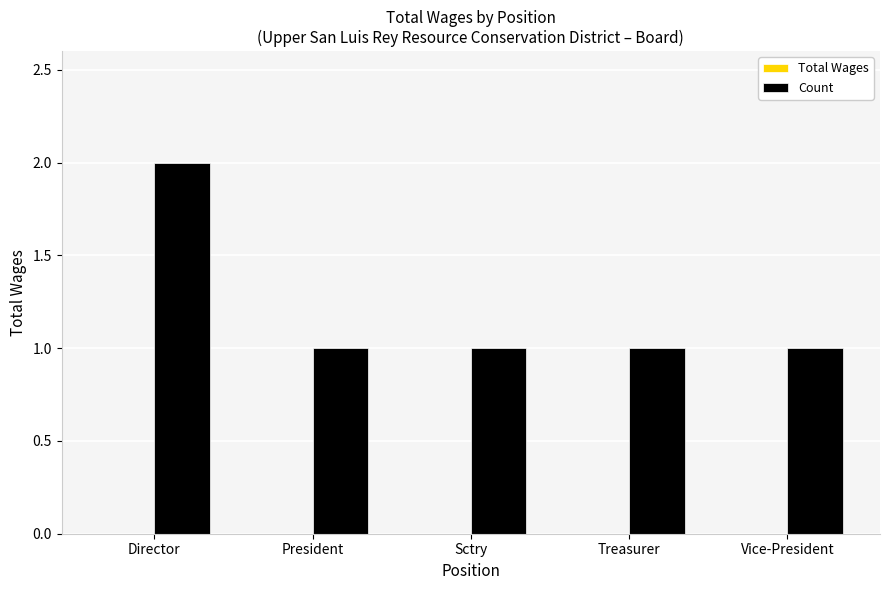

Between President and Director, which is larger?

Director